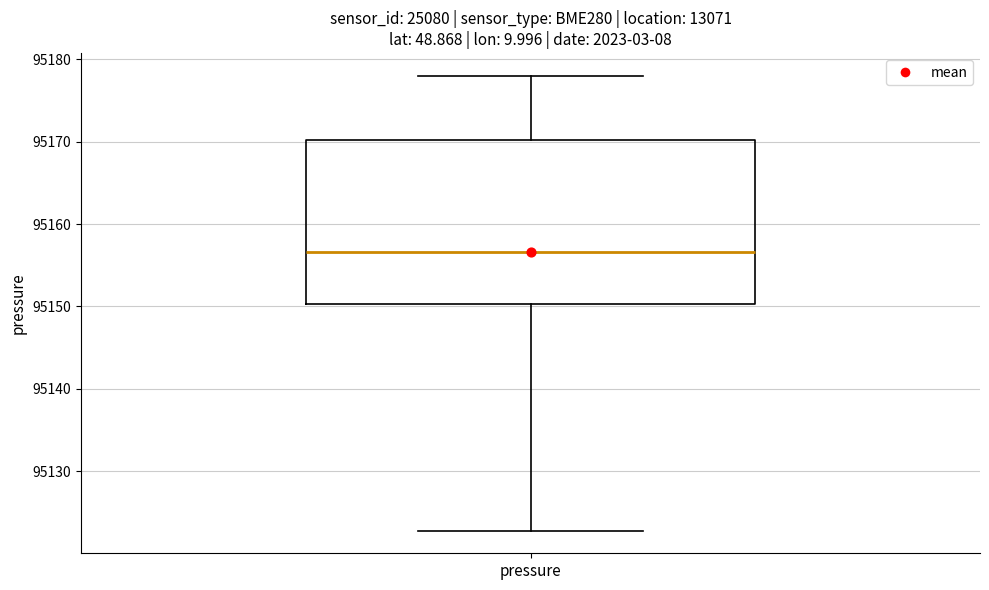

Where does the median line of the box for pressure sit on the y-axis? The values are not printed on the chart, so give them approximately, as read against the axis.

95157